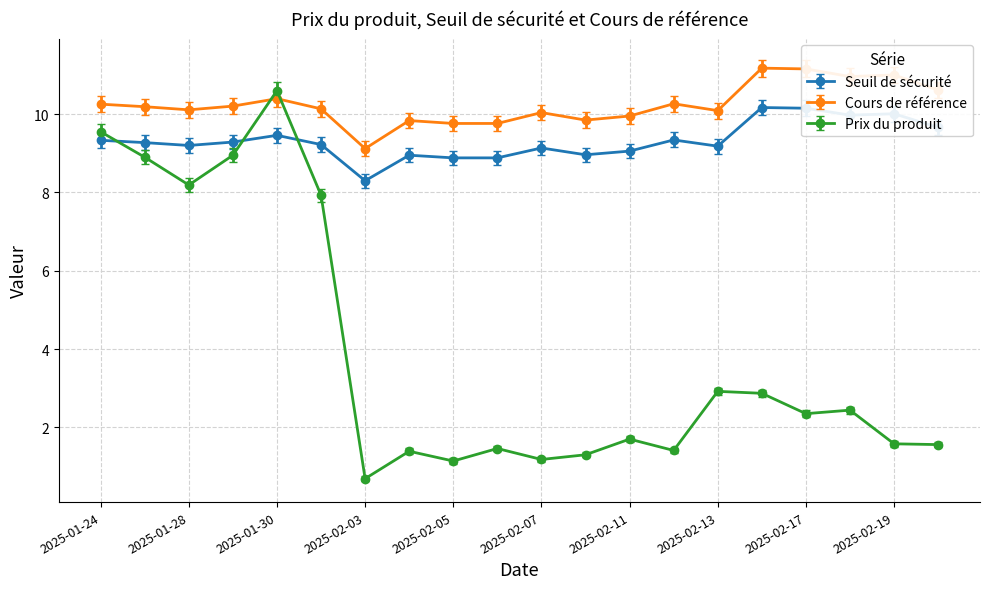

True or false: Prix du produit has more than 1 points higher than both neighbors.

True